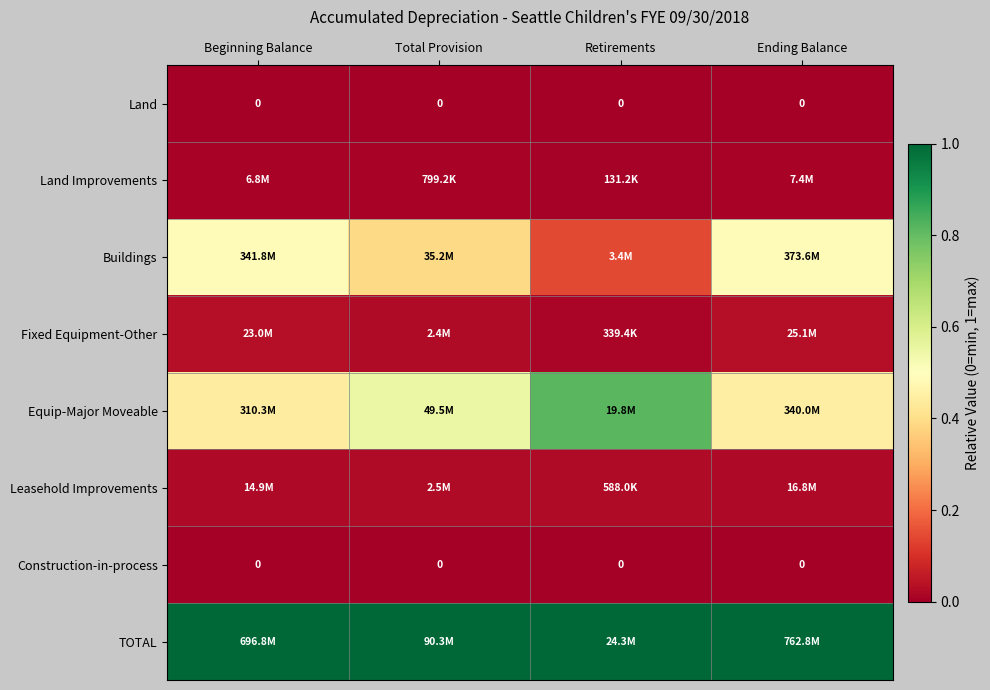

The Construction-in-process series shows 0.0 at Beginning Balance. True or false?

True